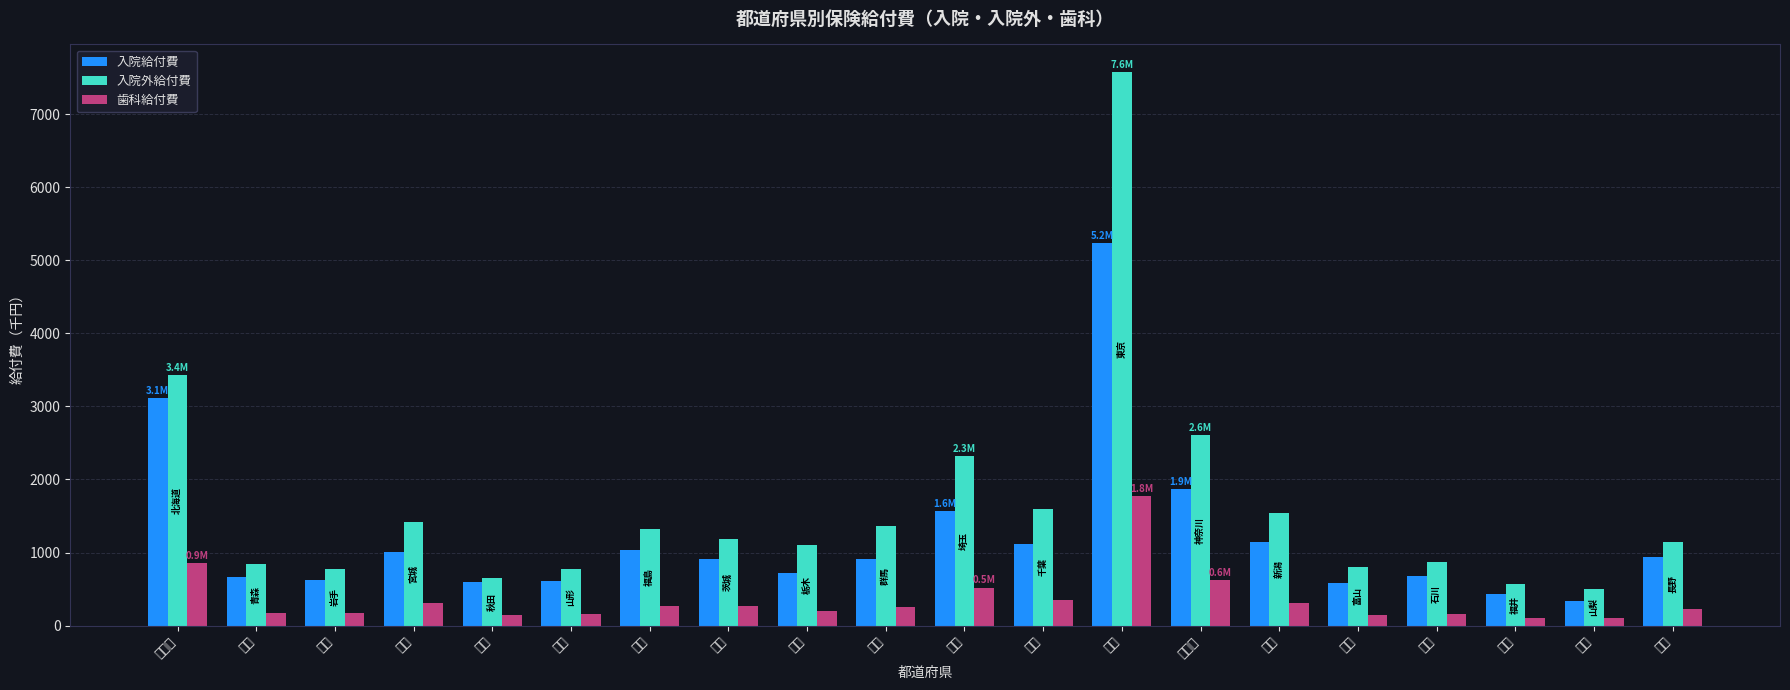

Which series has the largest range (max minus min)?

入院外給付費